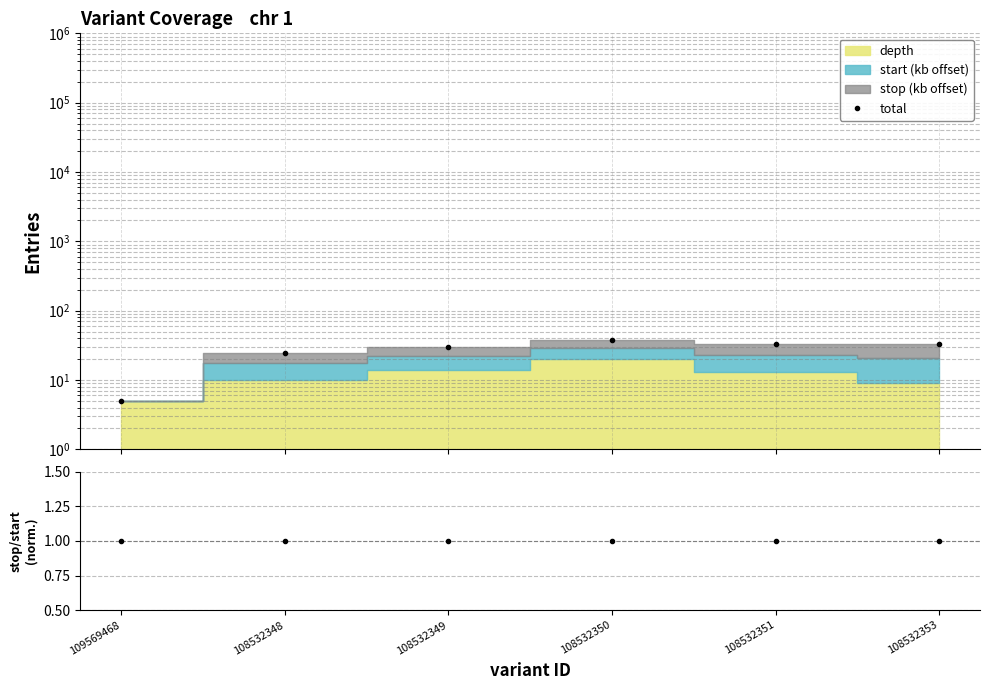

Reading left to right, list all the values displayed in this chart.

total: 109569468=5.0	108532348=24.6	108532349=30.0	108532350=37.6	108532351=32.9	108532353=33.2
stop/start ratio: 109569468=1.0	108532348=1.0	108532349=1.0	108532350=1.0	108532351=1.0	108532353=1.0